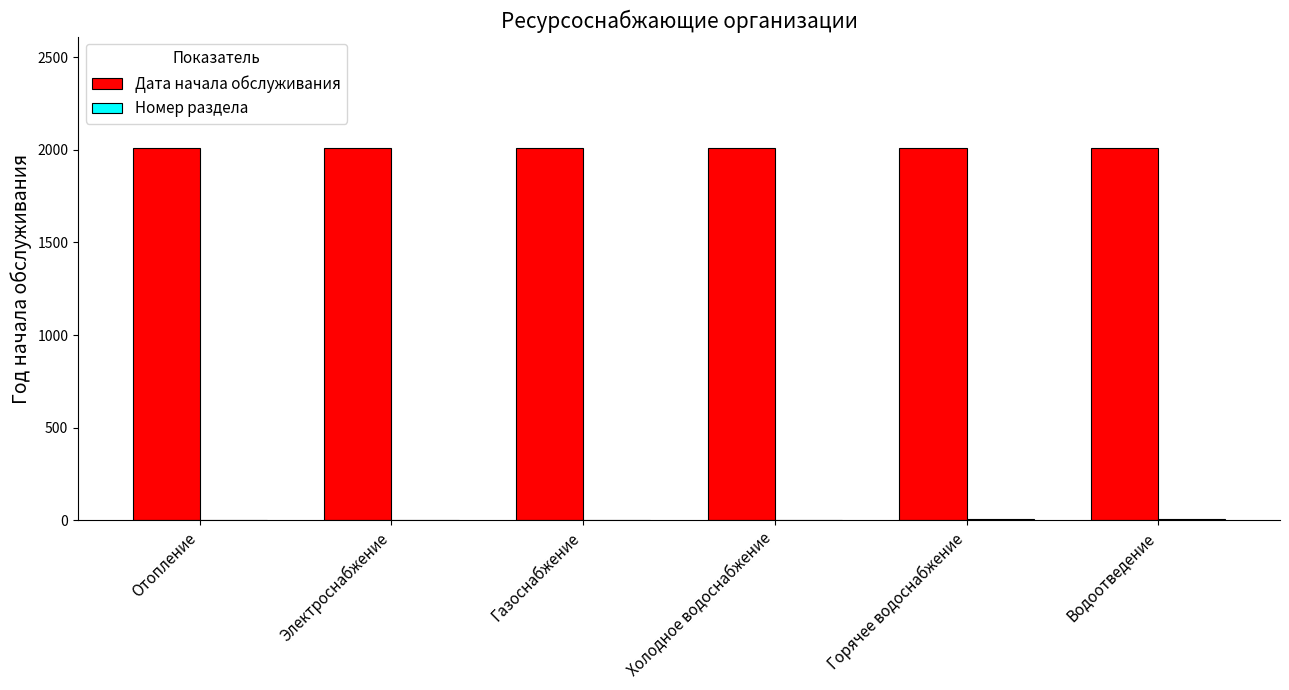

Which series has the largest total across all categories?

Дата начала обслуживания